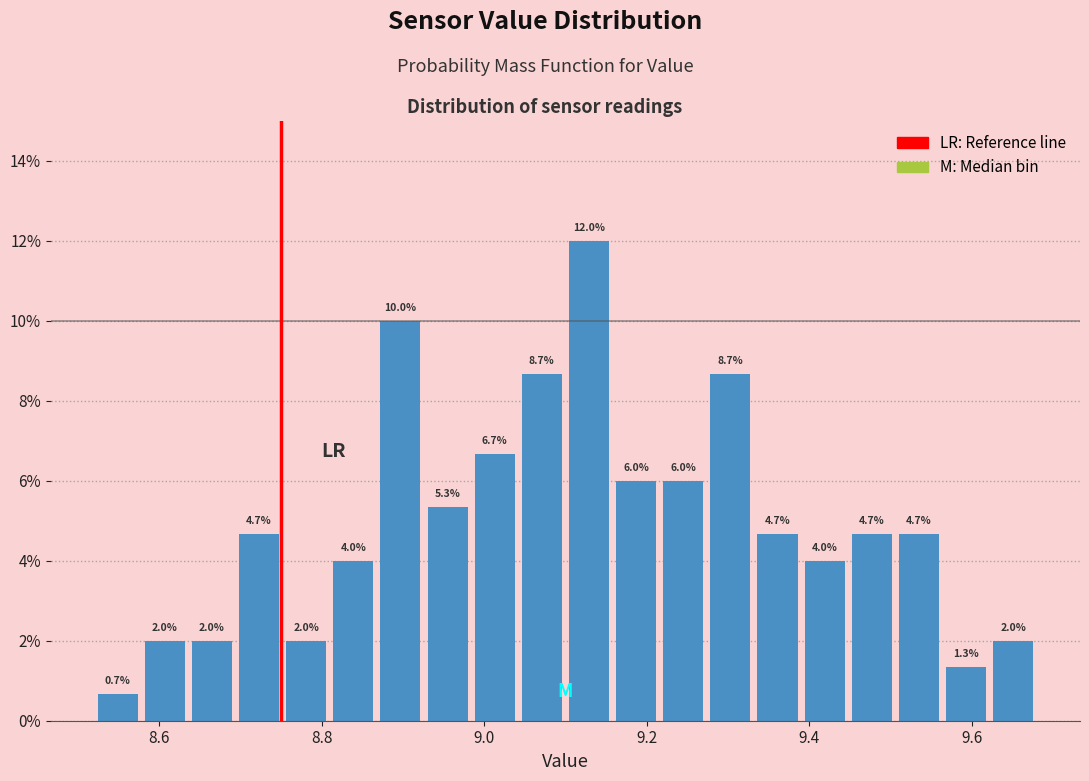

Read against the x-axis, roughly where is the centre of the tallest bar?

9.12